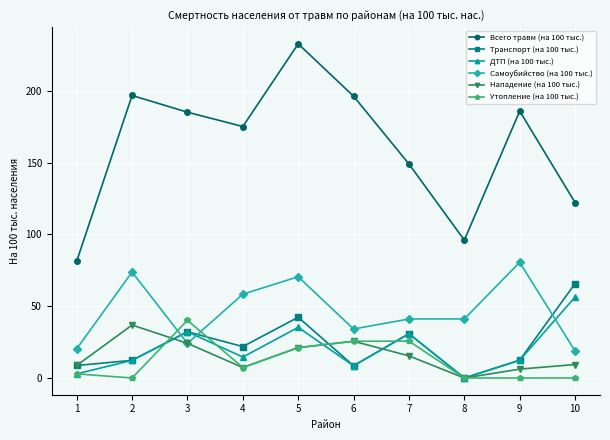

What is the total value across all series at 4?

284.7